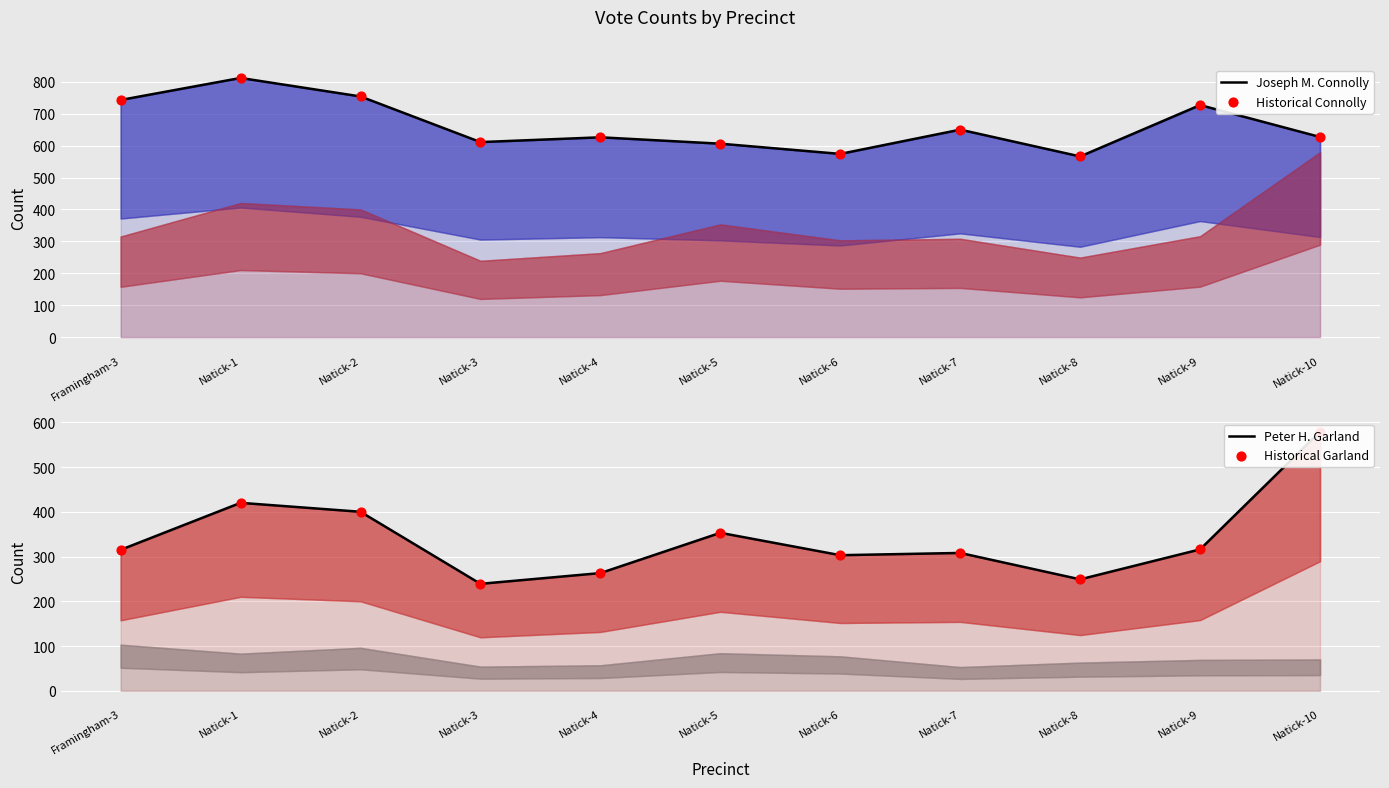

Which series has the largest Y range (max minus min)?

Peter H. Garland